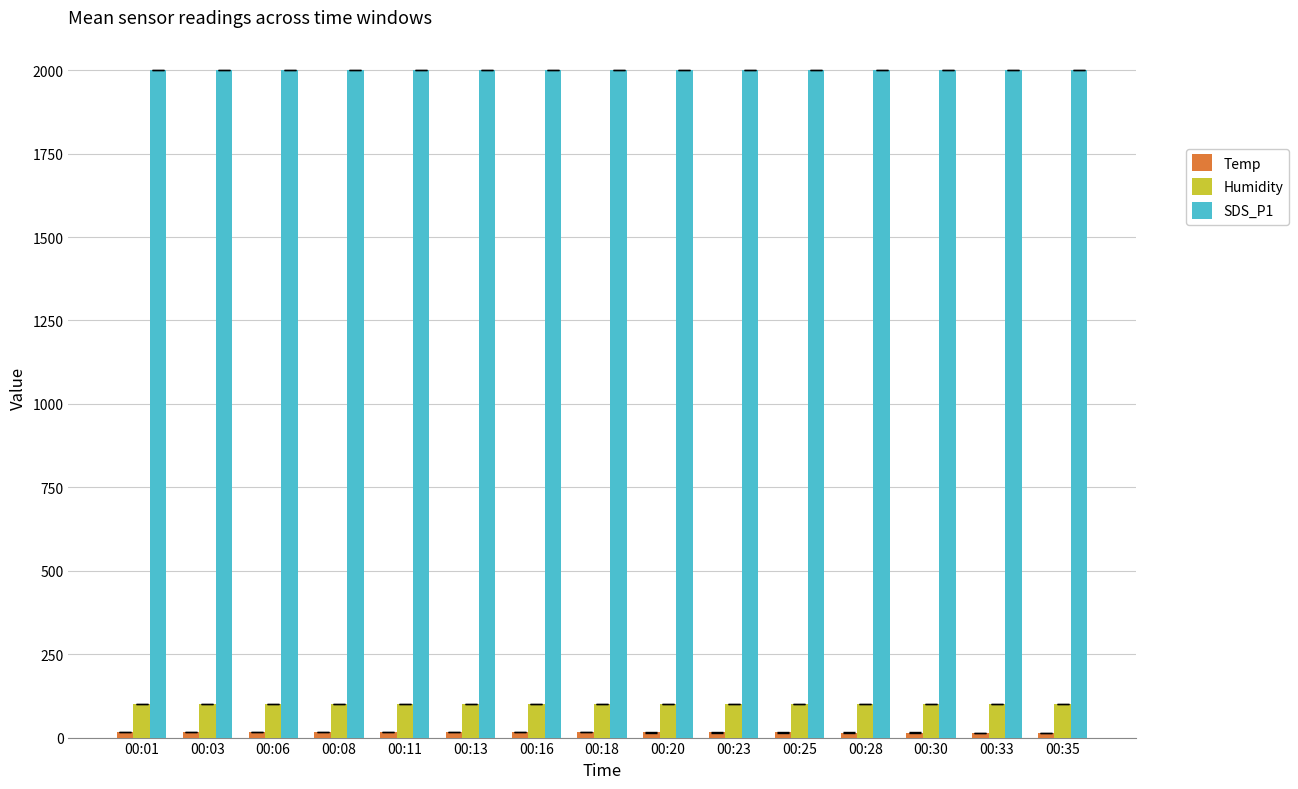

True or false: Humidity has a value of 30.6 at 00:16.

False